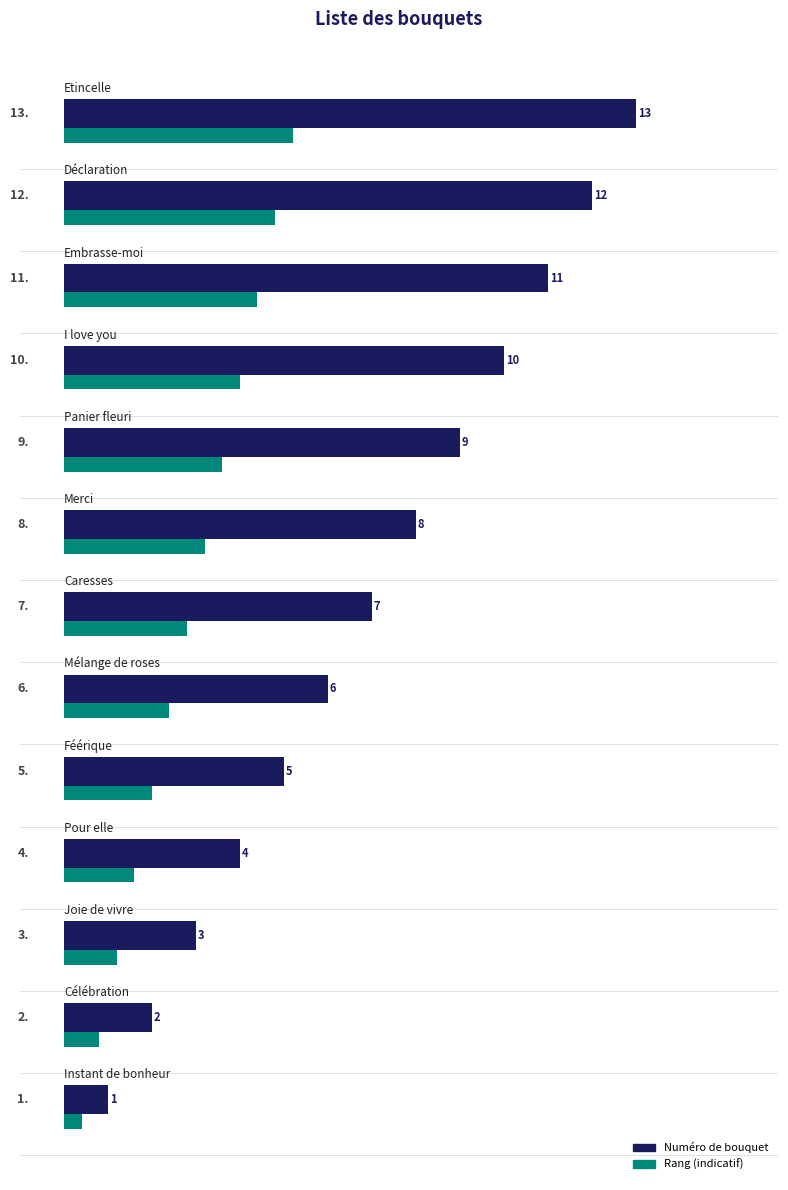

Which series has the widest spread of values?

Numéro de bouquet